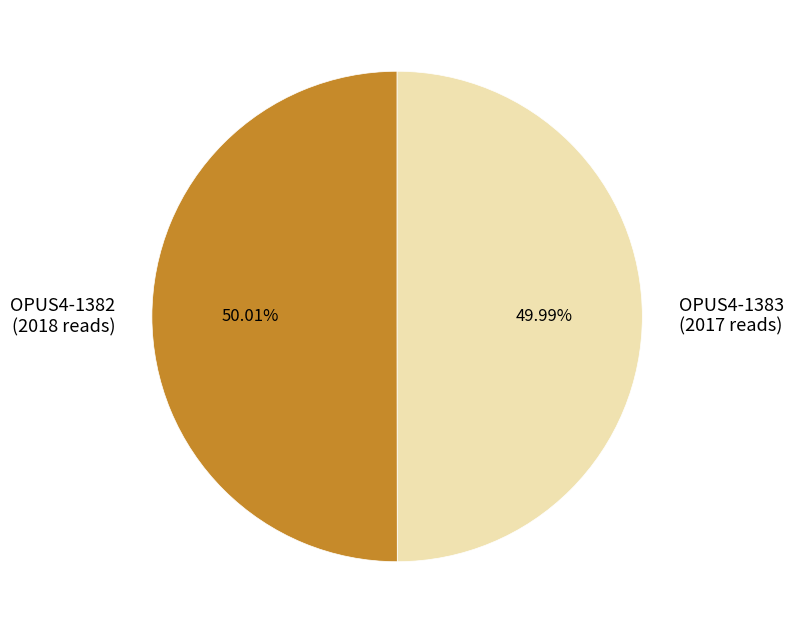

Is there any slice that represents more than half of the pie?

Yes